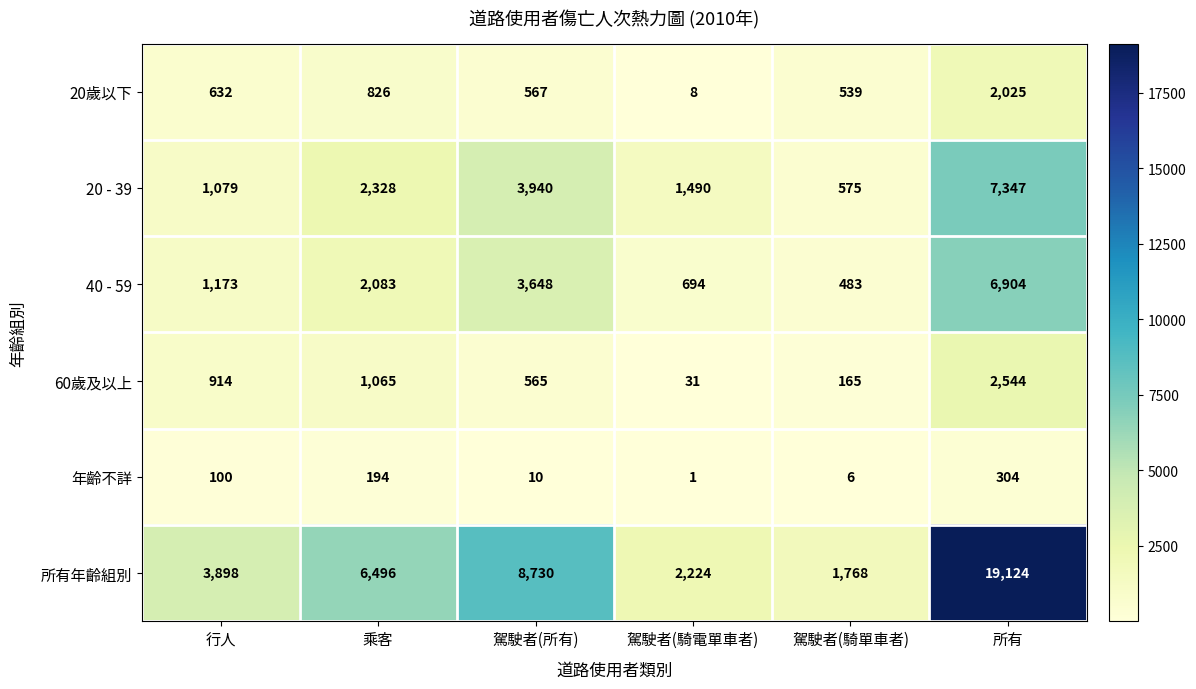

The value of 60歲及以上 at 所有 is 2544. True or false?

True